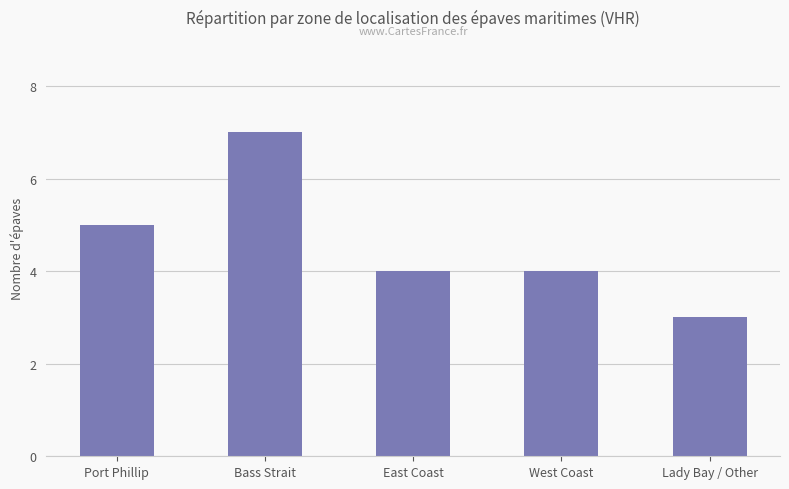

Count the number of data series in this chart.

1